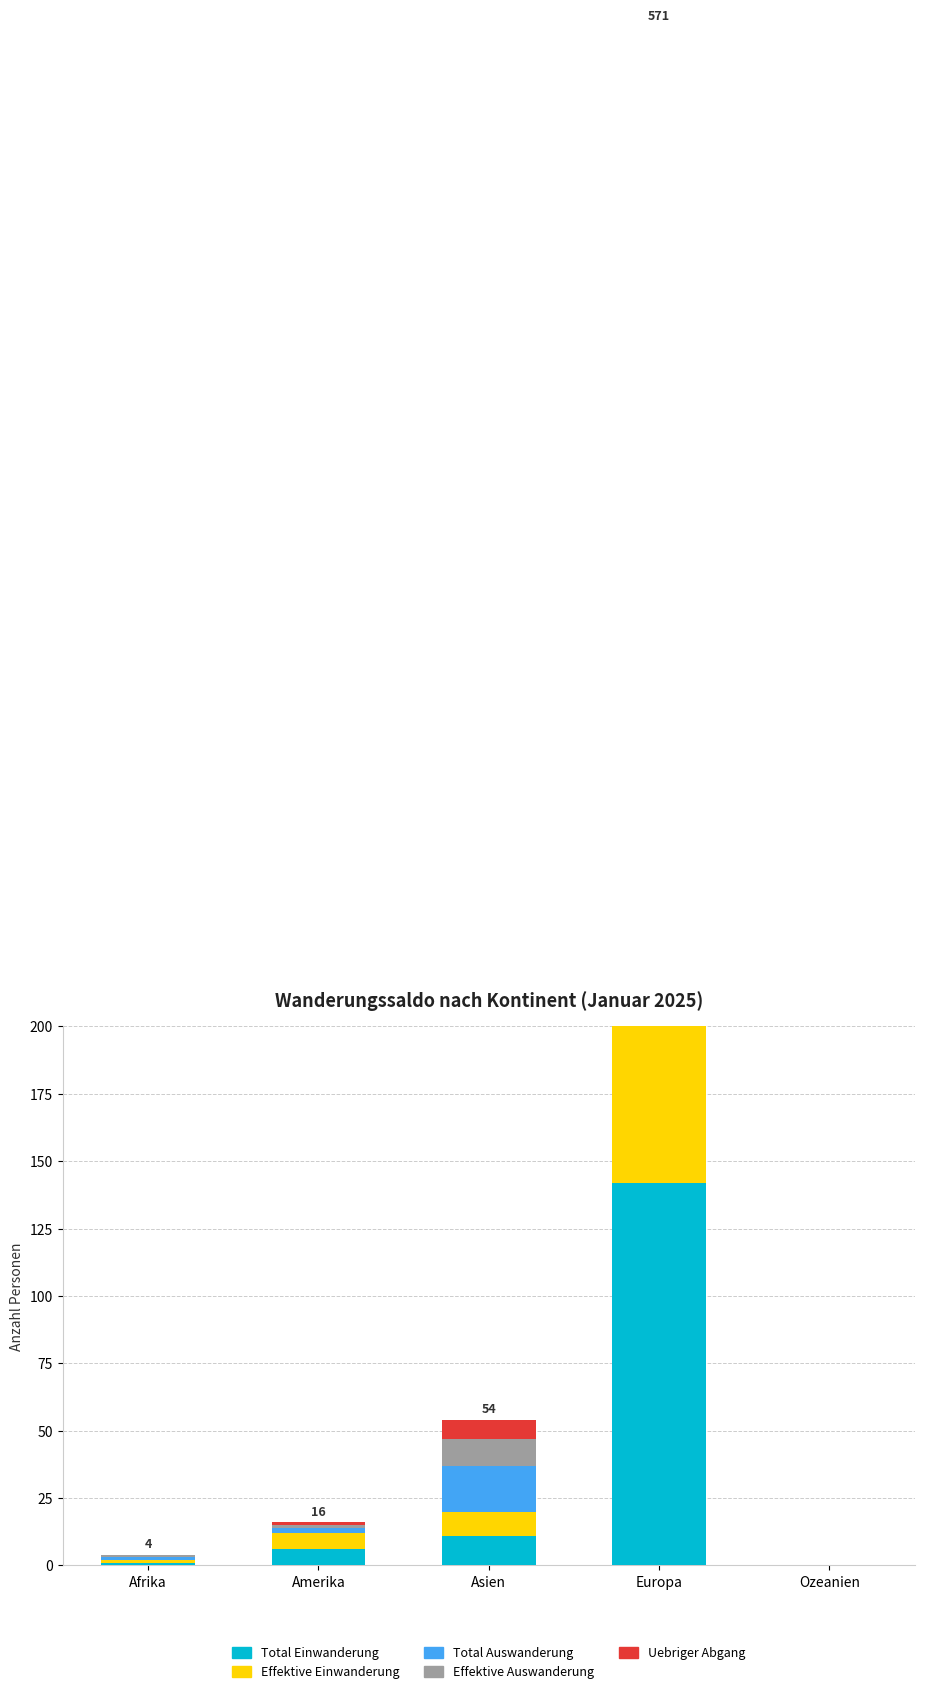

What is the value of the Total Auswanderung bar at the 4th from the left?

146